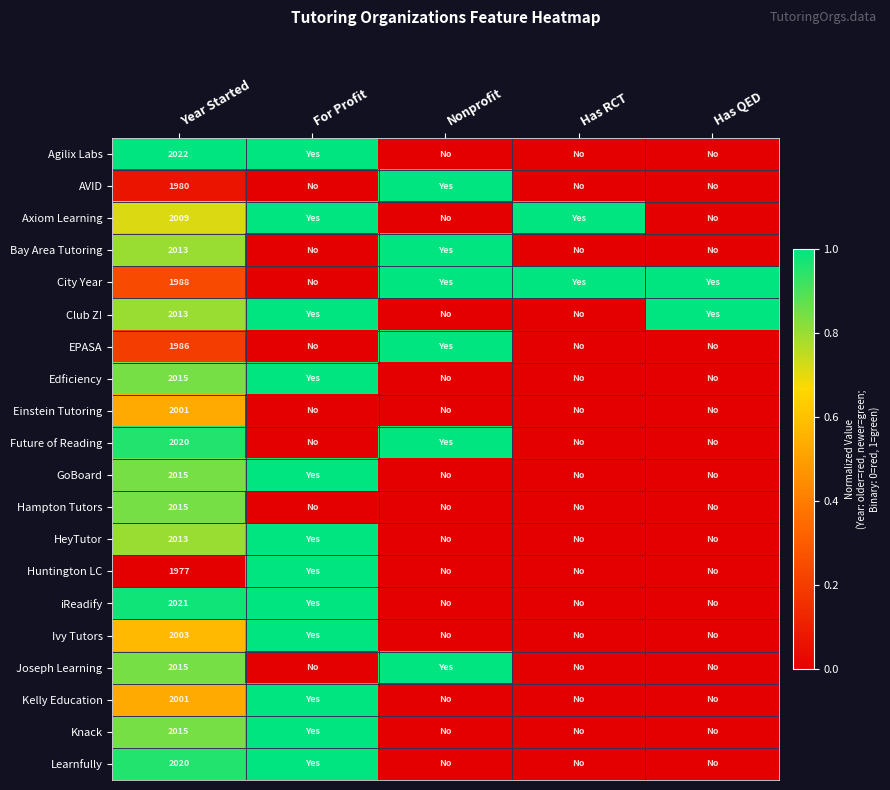

Is it true that Edficiency equals 894 at Year Started?

False